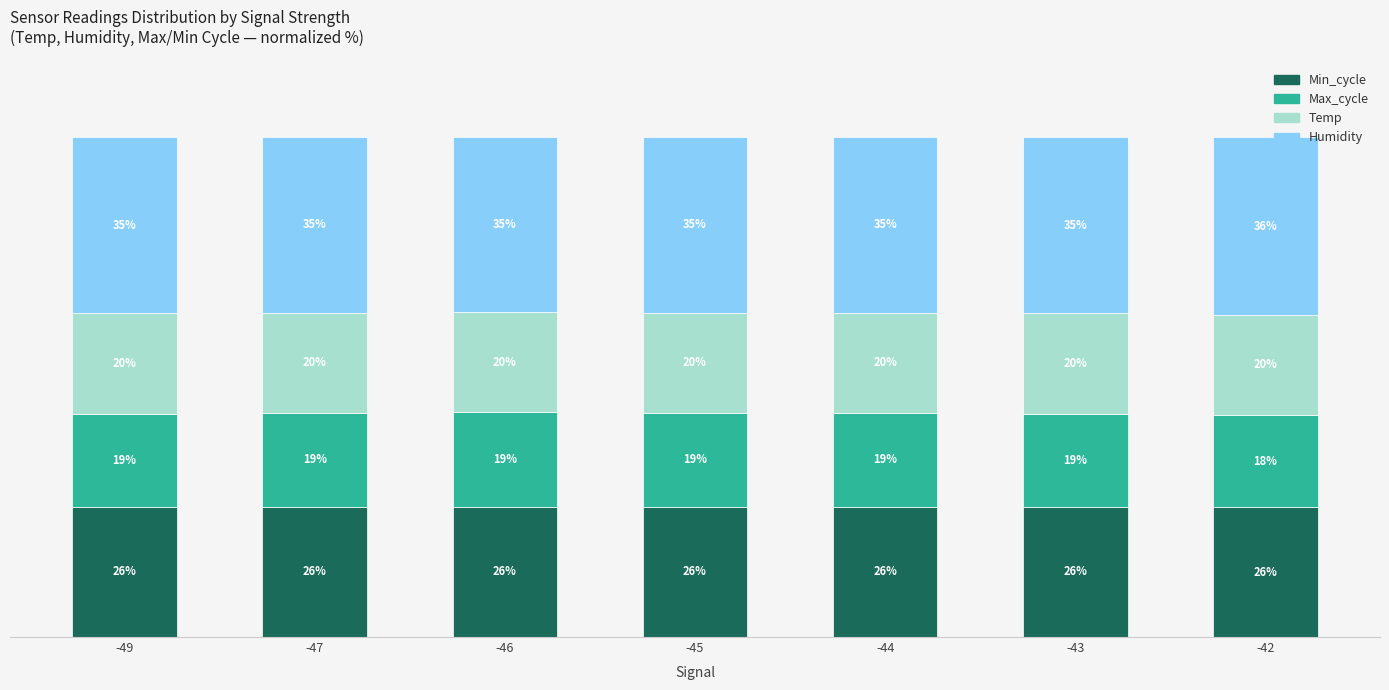

True or false: Min_cycle has a value of 26.1 at -47.

True